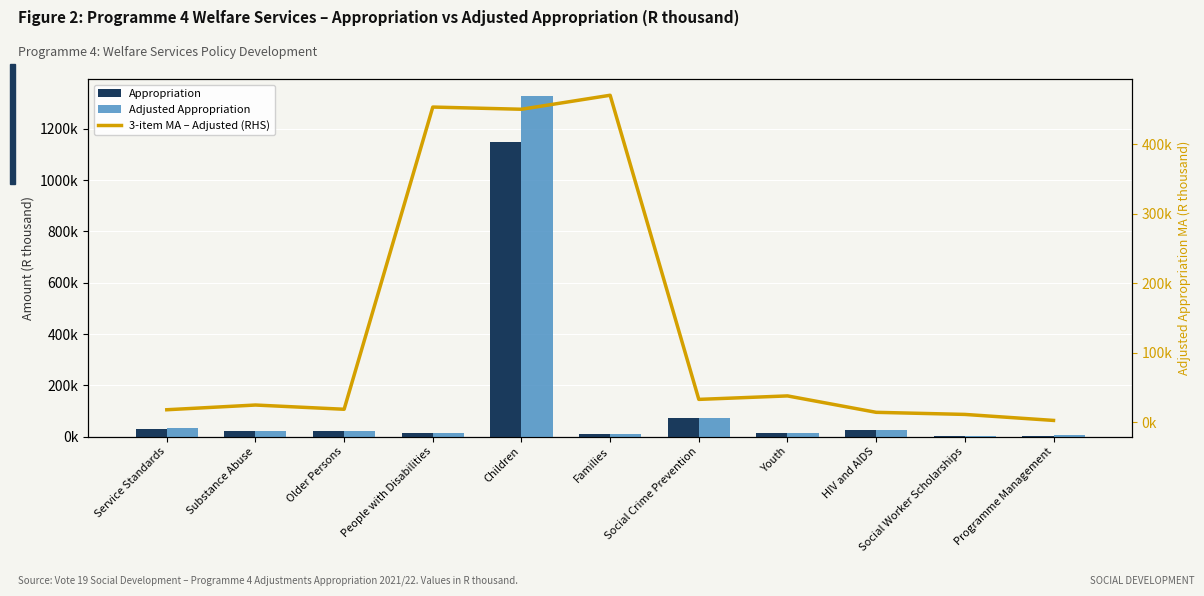

Reading left to right, list all the values displayed in this chart.

Appropriation: Service Standards=31787.0	Substance Abuse=21902.0	Older Persons=20259.0	People with Disabilities=13776.0	Children=1148179.0	Families=10809.0	Social Crime Prevention=73456.0	Youth=13627.0	HIV and AIDS=25515.0	Social Worker Scholarships=3439.0	Programme Management=4596.0
Adjusted Appropriation: Service Standards=32172.0	Substance Abuse=22032.0	Older Persons=20378.0	People with Disabilities=13876.0	Children=1327208.0	Families=10924.0	Social Crime Prevention=74302.0	Youth=13716.0	HIV and AIDS=25934.0	Social Worker Scholarships=3439.0	Programme Management=4653.0
3-item MA – Adjusted (RHS): Service Standards=18068.0	Substance Abuse=24860.7	Older Persons=18762.0	People with Disabilities=453820.7	Children=450669.3	Families=470811.3	Social Crime Prevention=32980.7	Youth=37984.0	HIV and AIDS=14363.0	Social Worker Scholarships=11342.0	Programme Management=2697.3